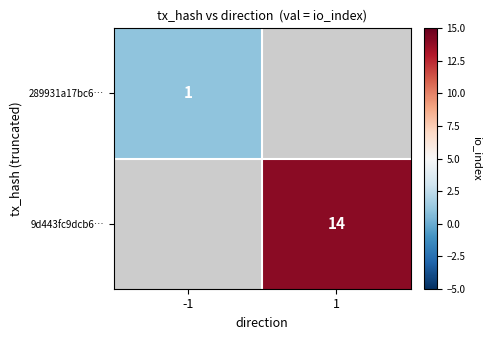

The 289931a17bc6… series shows 0 at -1. True or false?

False